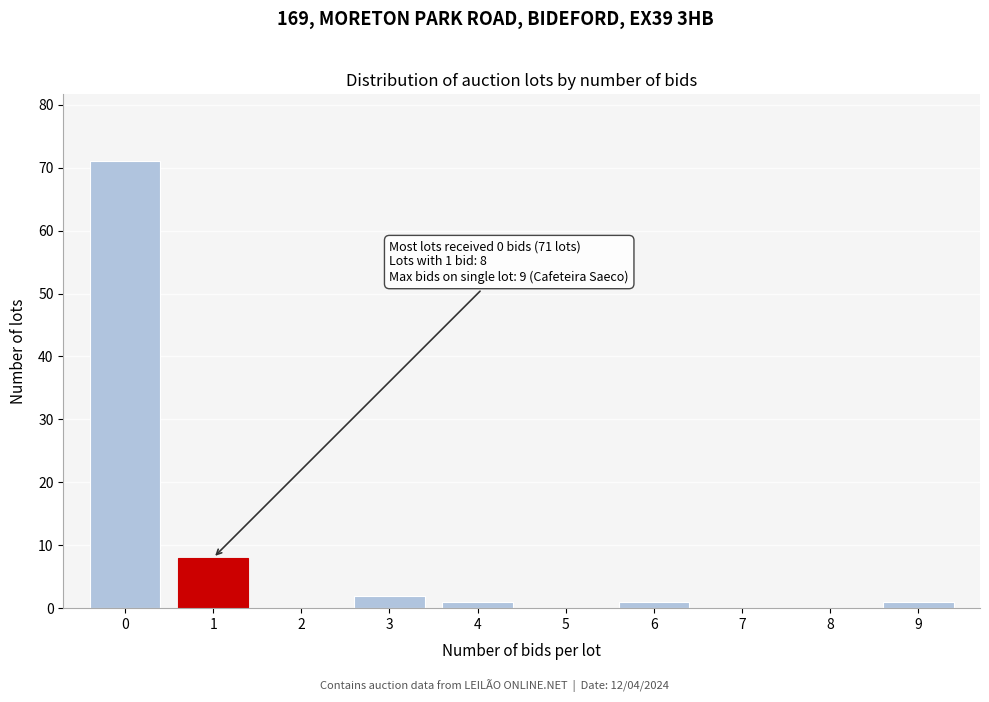

Reading left to right, extract all data points from this chart.

0=71	1=8	2=0	3=2	4=1	5=0	6=1	7=0	8=0	9=1